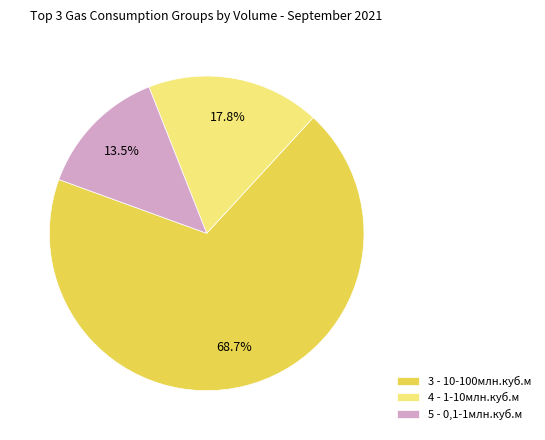

To the nearest percent, what is the difference between the largest and smallest slice percentages?

55%